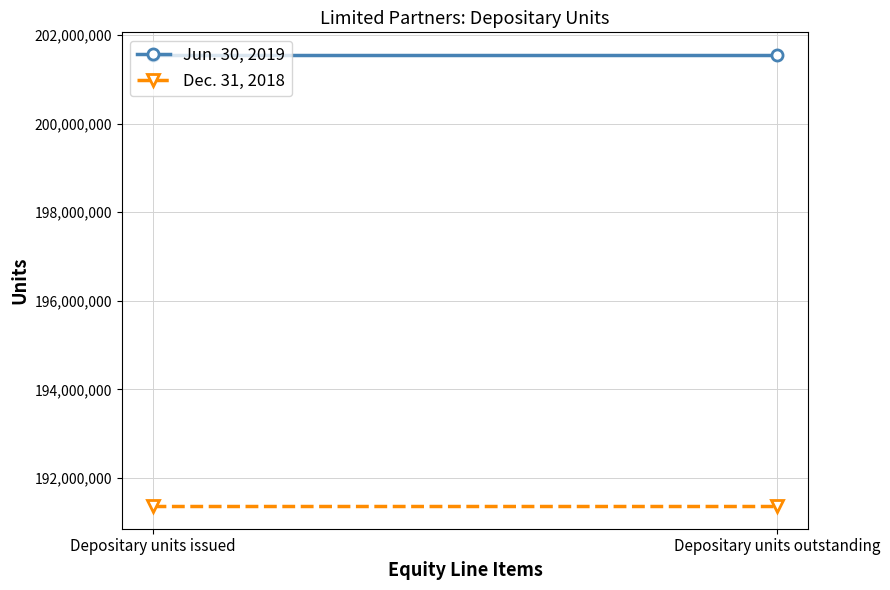

The value of Jun. 30, 2019 at Depositary units outstanding is 338511661. True or false?

False